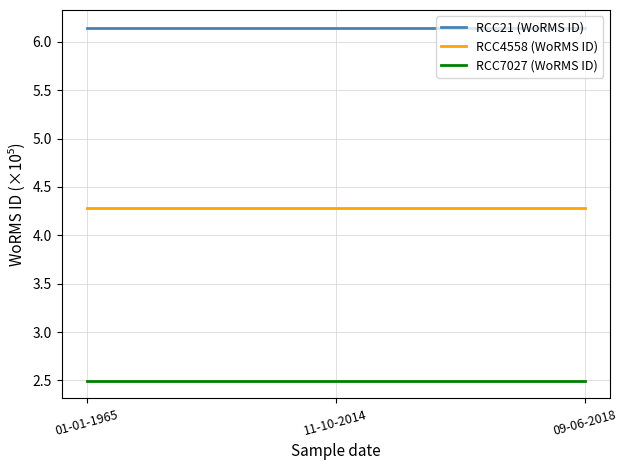

What is the difference between the highest and lowest values at 01-01-1965?

3.6